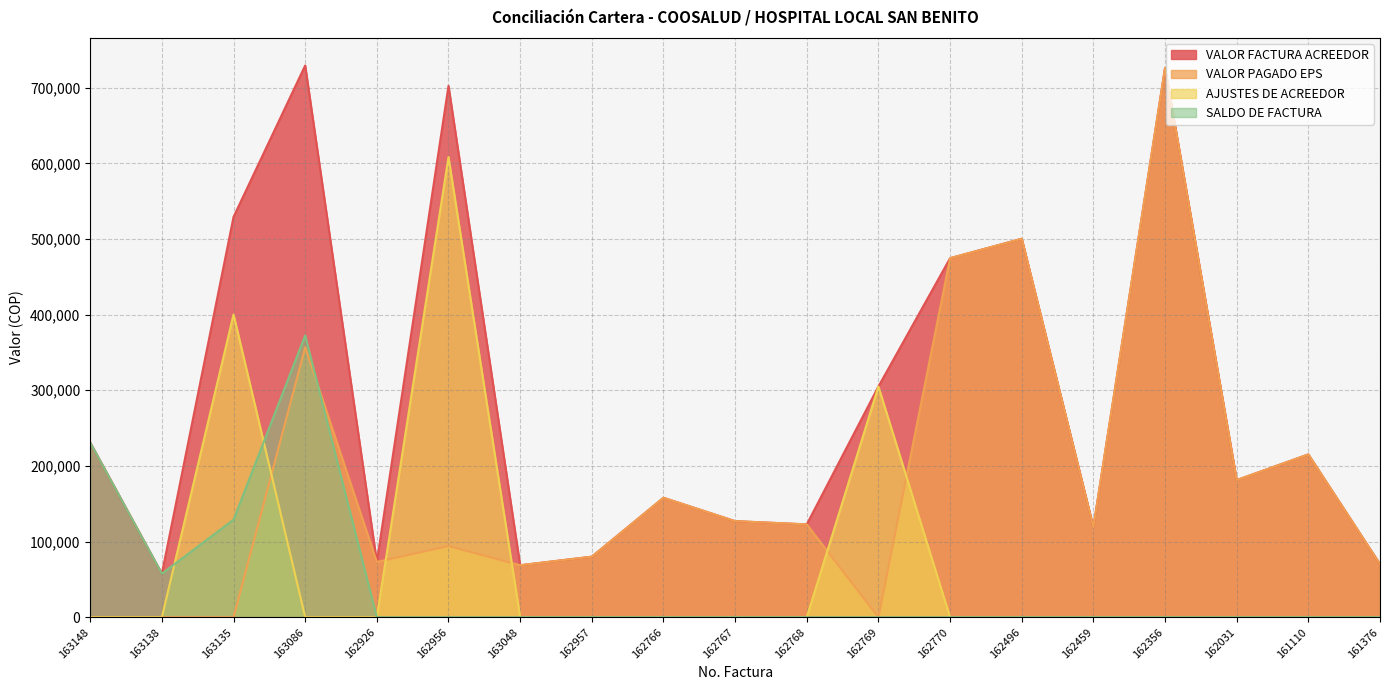

The value of VALOR FACTURA ACREEDOR at 161376 is 70114. True or false?

True